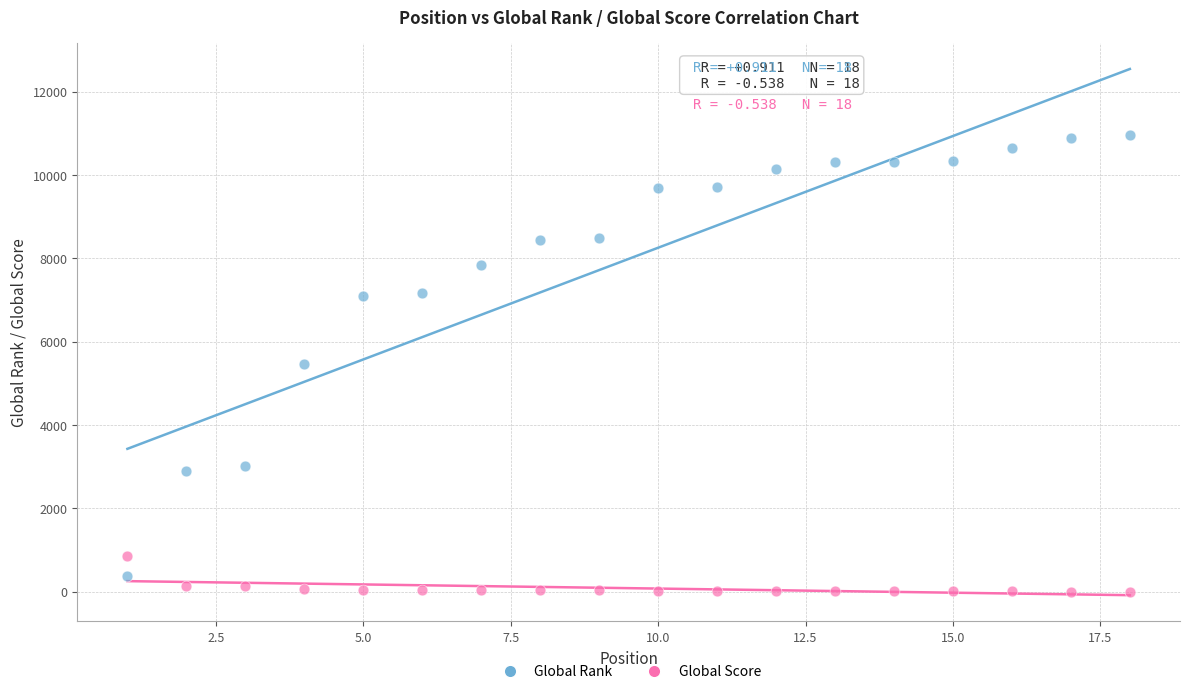

Which series has the largest Y range (max minus min)?

Global Rank